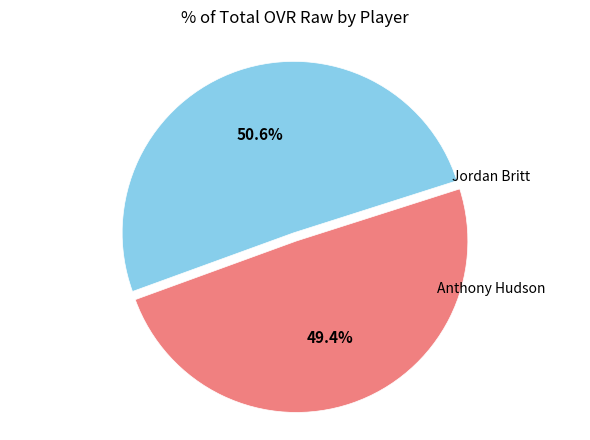

Is there any slice that represents more than half of the pie?

Yes